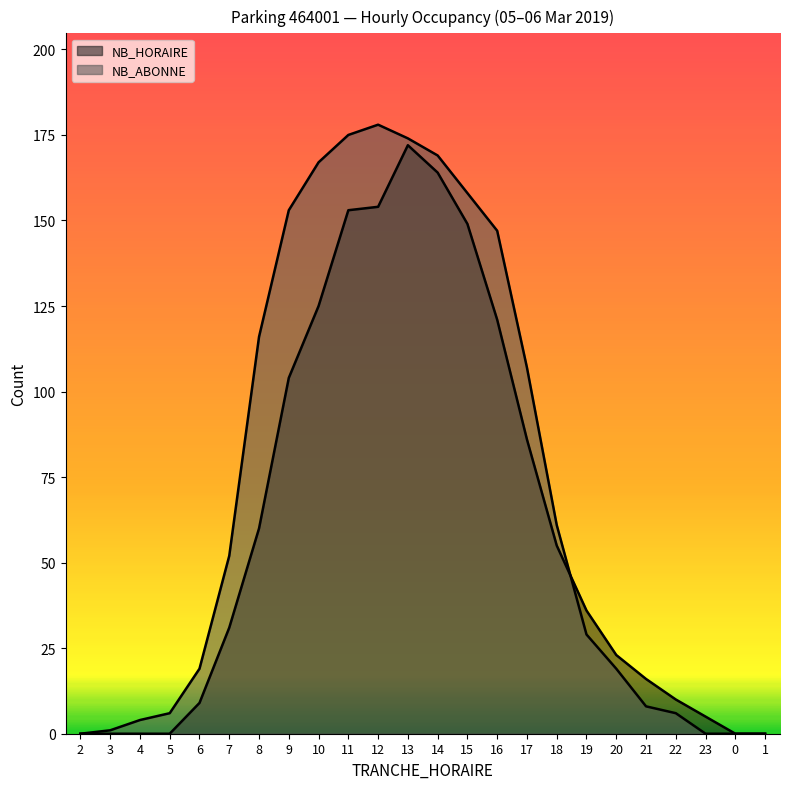

What are all the series names shown in the legend?

NB_HORAIRE, NB_ABONNE